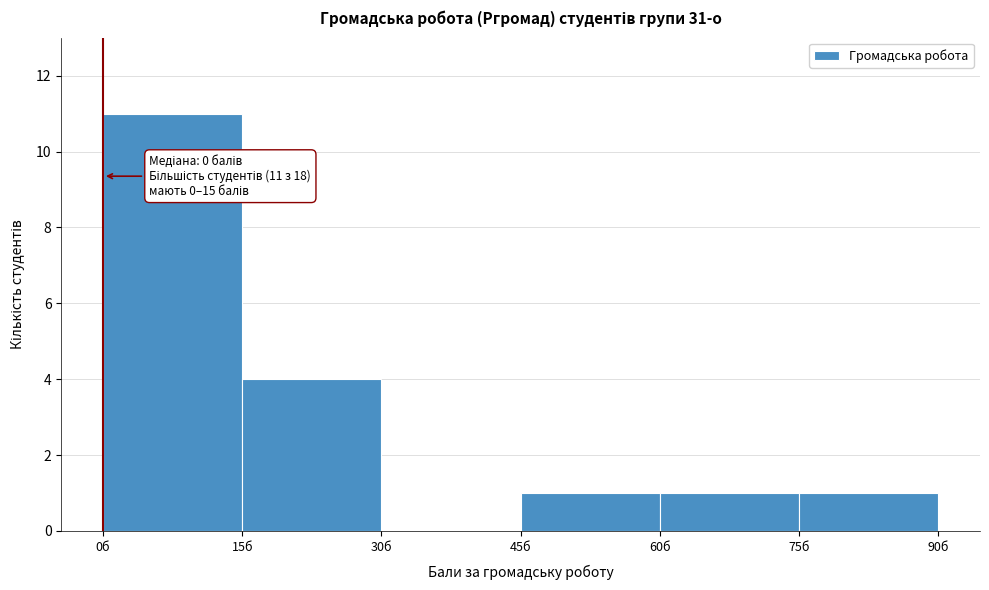

Over which range of the x-axis is the bar tallest?

0 to 15